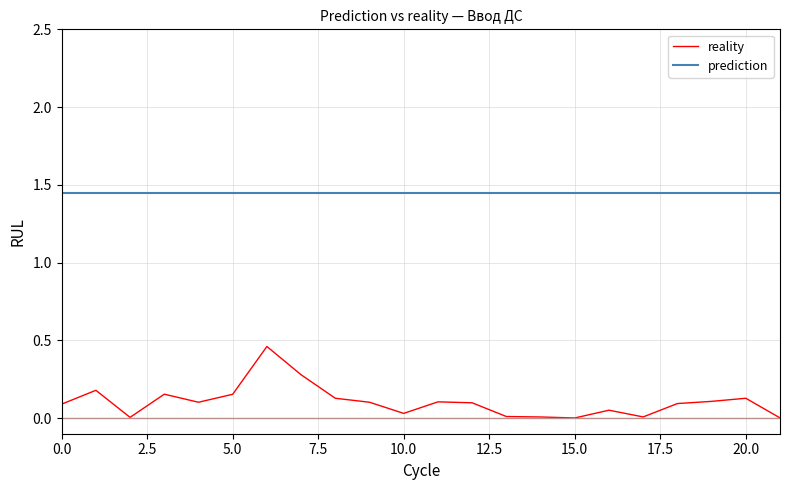

Which series has the largest total across all categories?

prediction